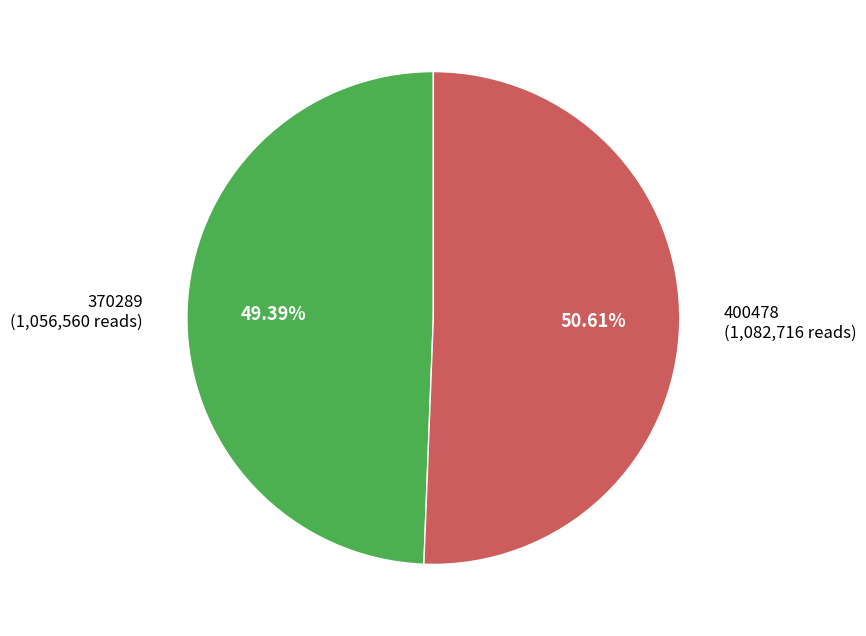

How many segments does this pie chart have?

2